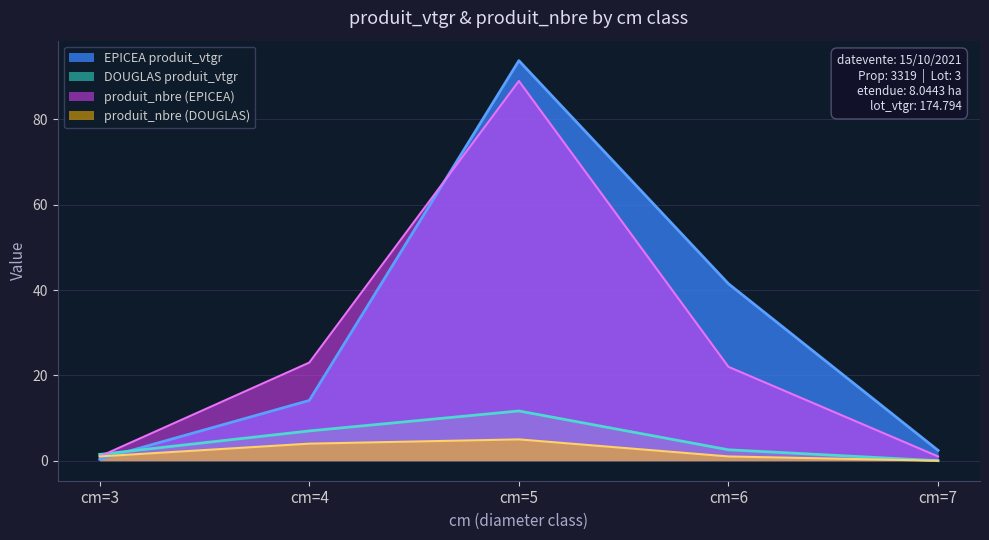

At how many categories does at least one series exceed 73?

1